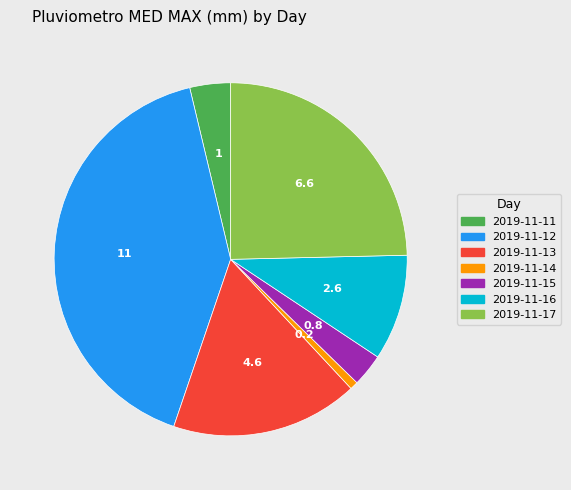

Rank the categories by value from lowest to highest.

2019-11-14, 2019-11-15, 2019-11-11, 2019-11-16, 2019-11-13, 2019-11-17, 2019-11-12